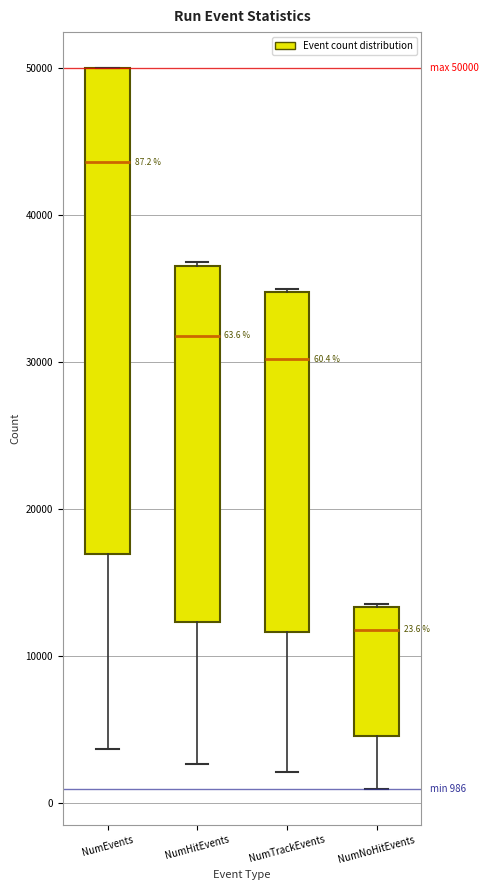

Which box is the tallest, from its lower edge to its upper edge?

NumEvents